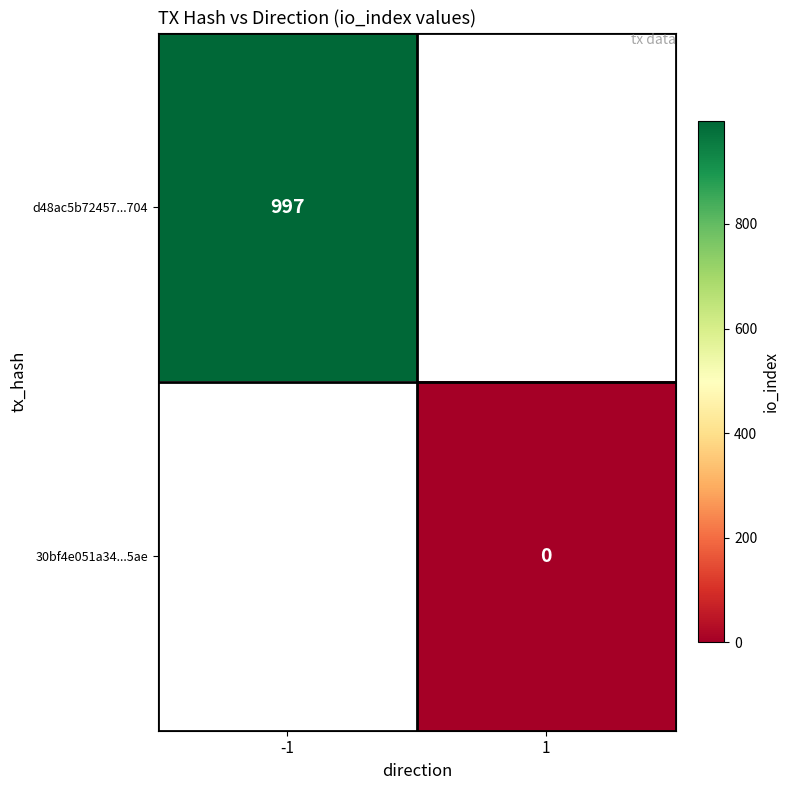

Is the value of 30bf4e051a34...5ae at 1 greater than the value of d48ac5b72457...704 at -1?

No